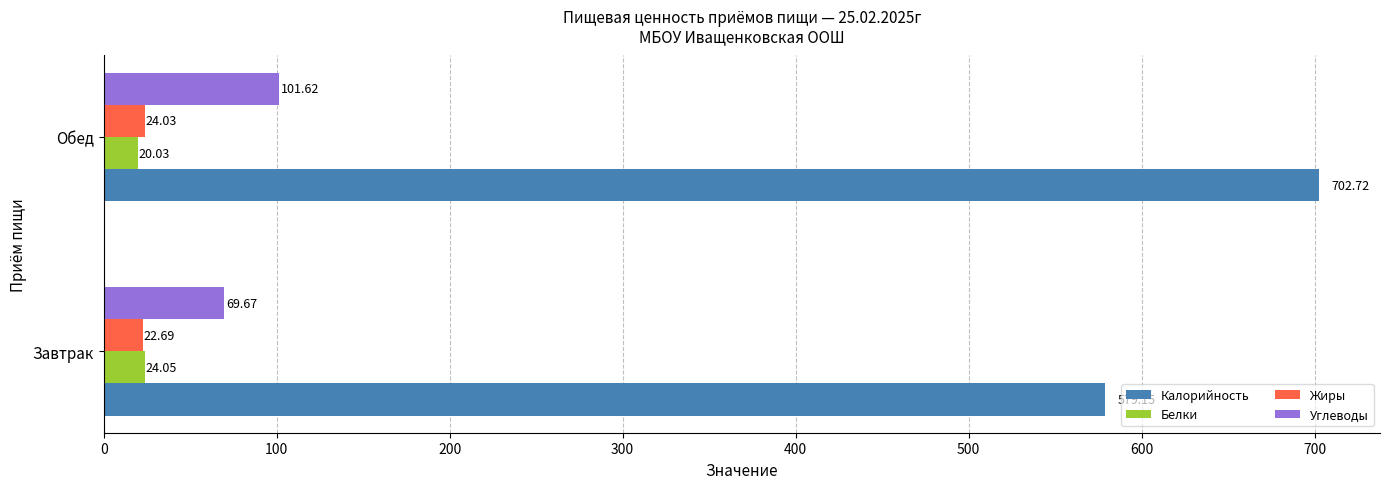

How many series are shown in this chart?

4